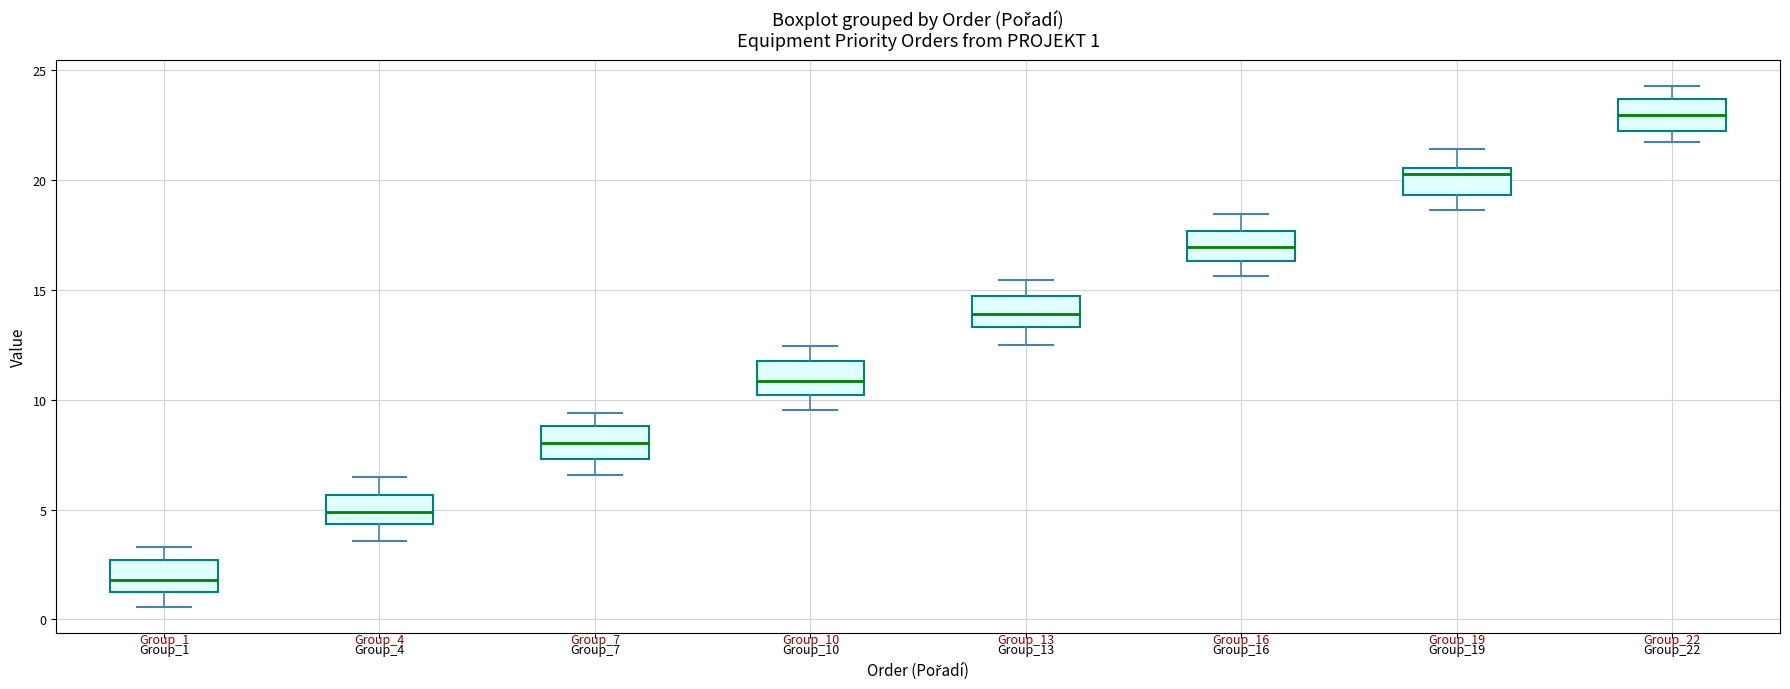

Which box has the highest median line?

Group_22